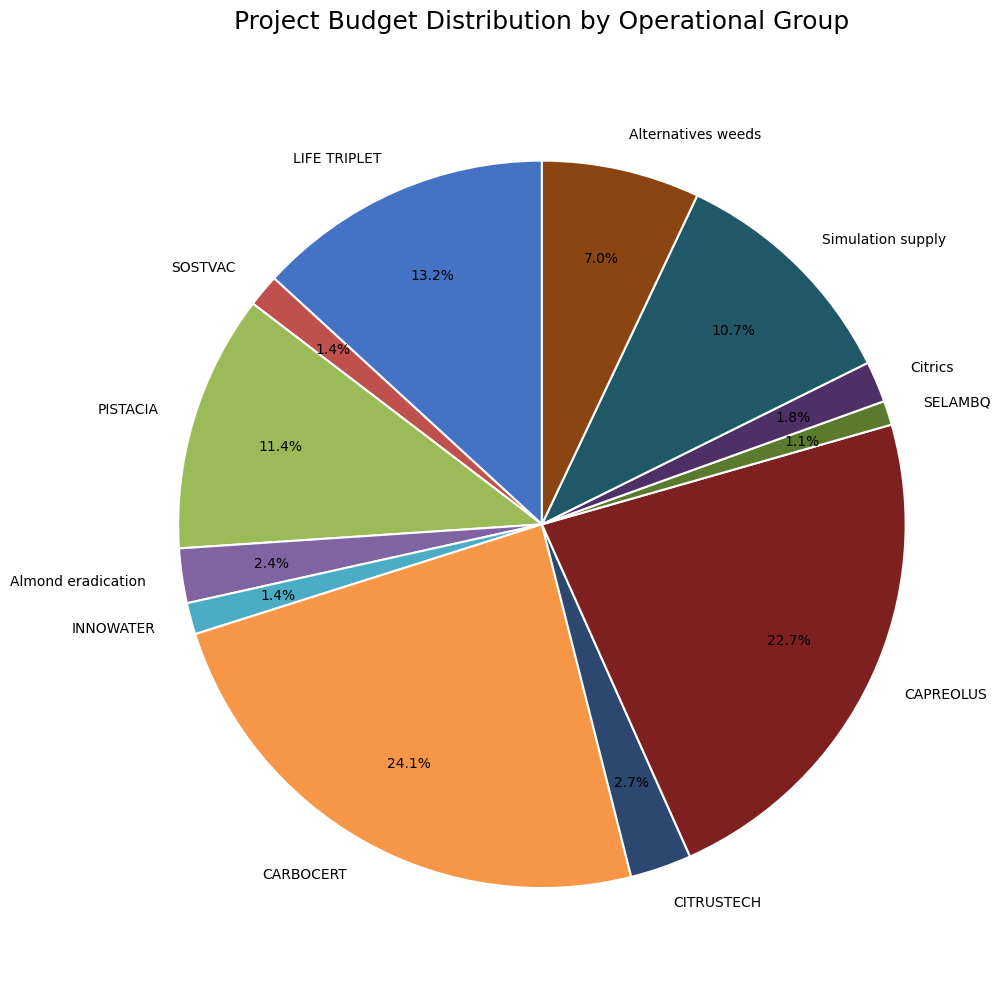

Is there any slice that represents more than half of the pie?

No